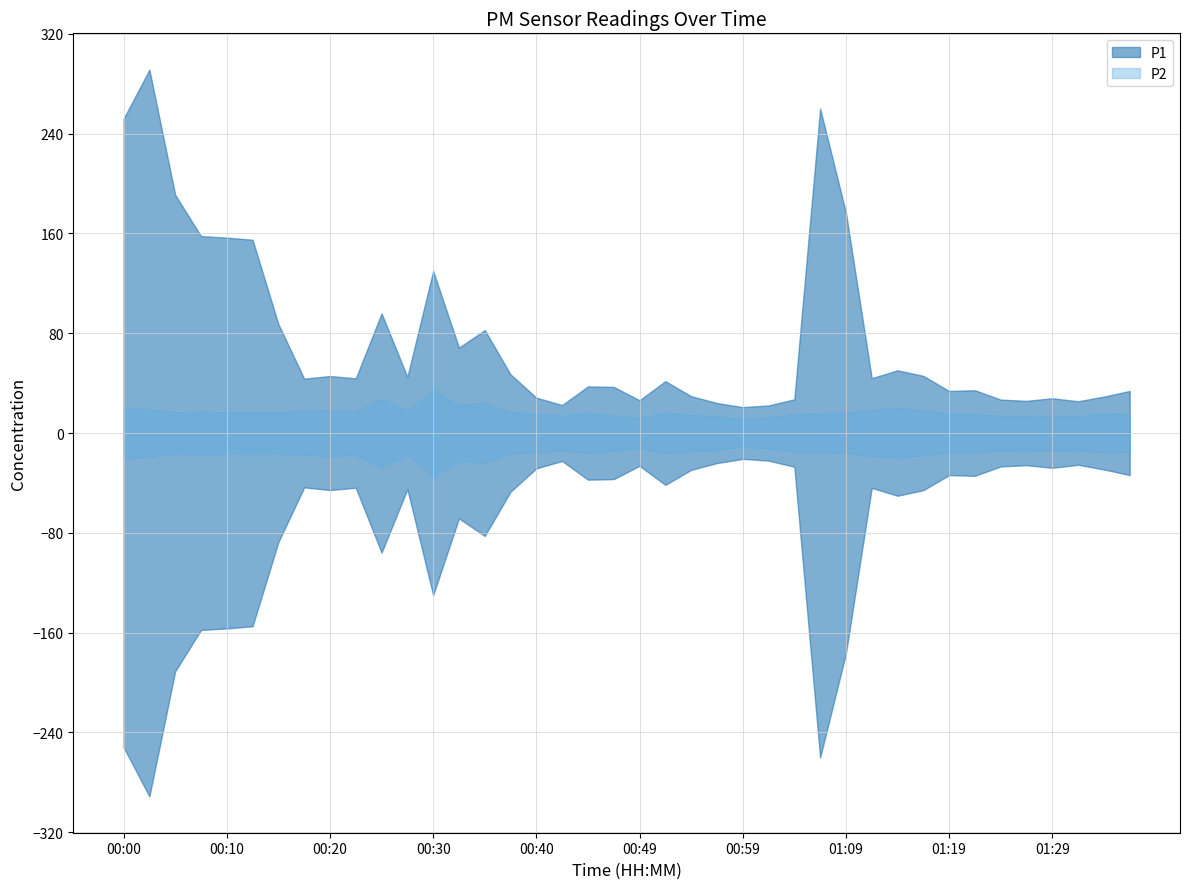

Count the number of data series in this chart.

2